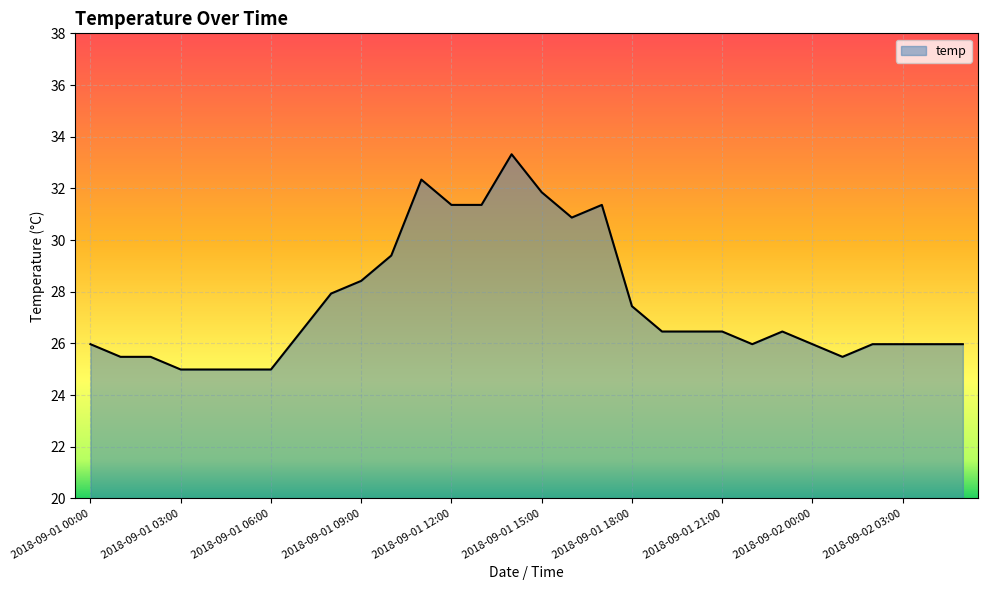

What is the difference between the maximum and minimum values?

8.3